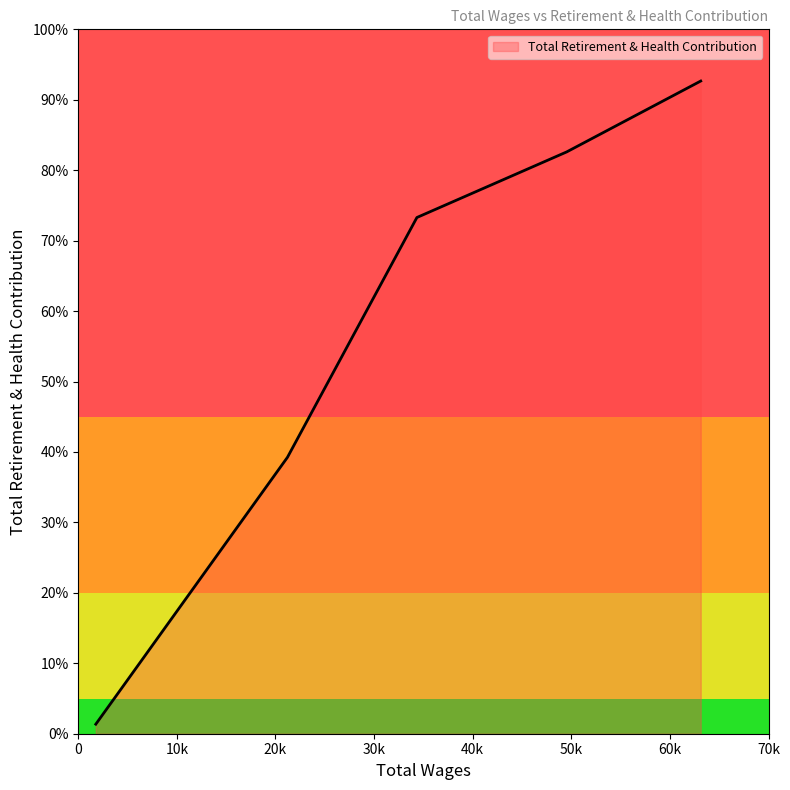

Does the chart have visible grid lines?

No